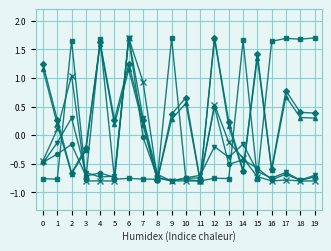

At which category is the sum across all series the highest?

6